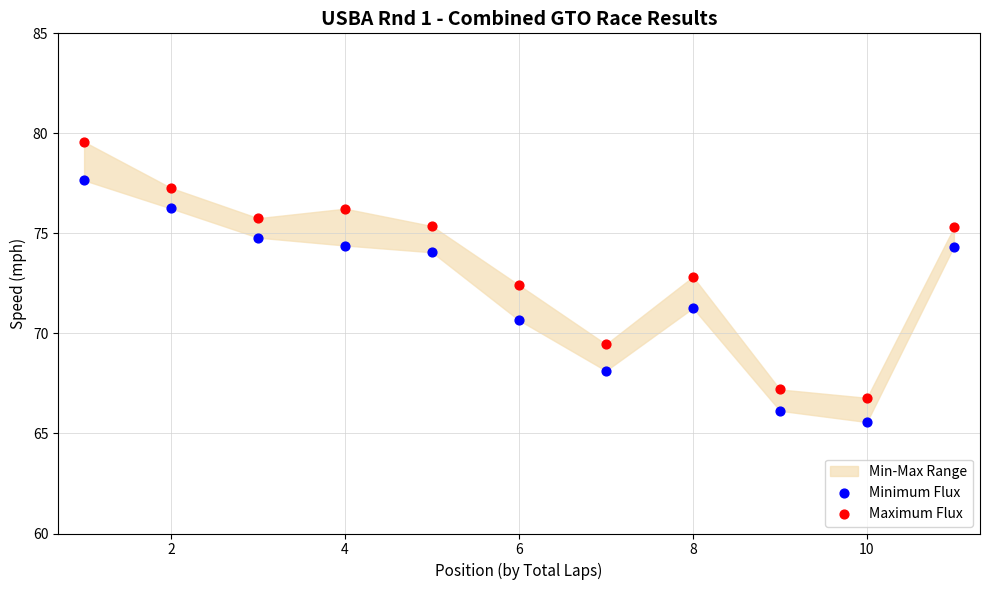

Which series reaches the minimum Y coordinate?

Minimum Flux